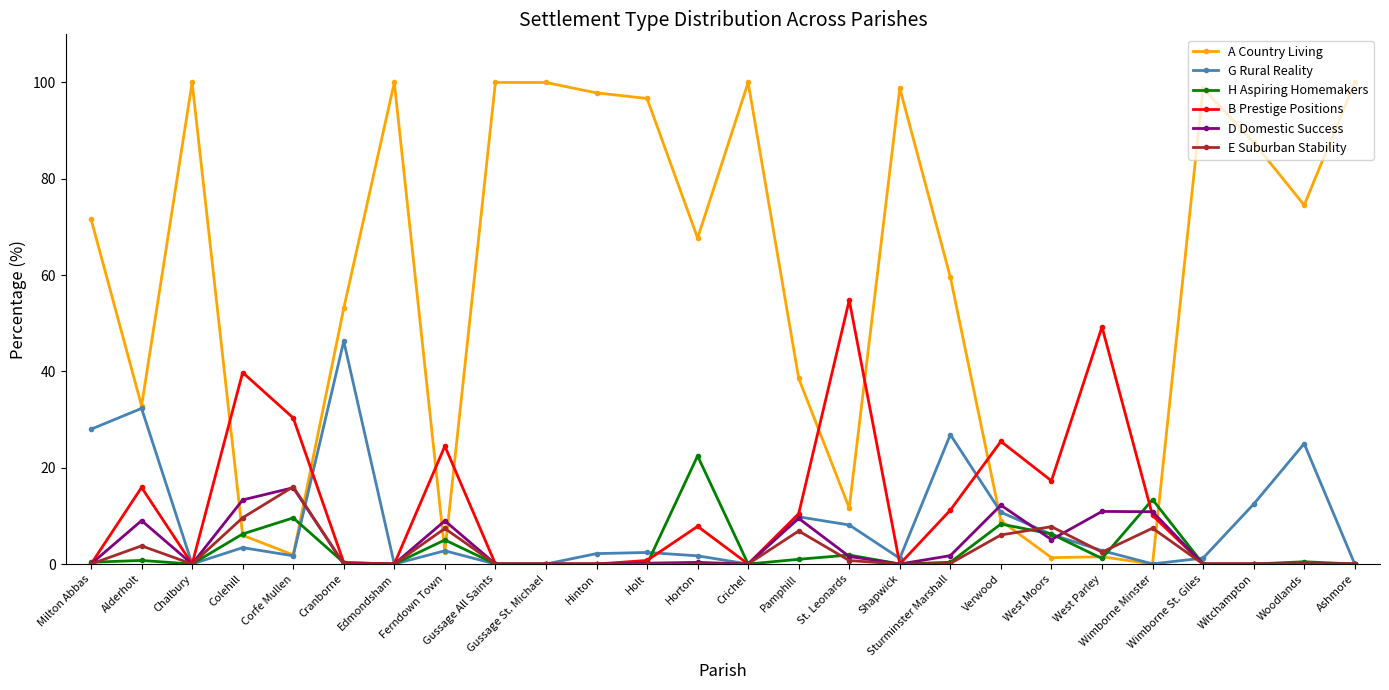

True or false: A Country Living has more than 0 points higher than both neighbors.

True